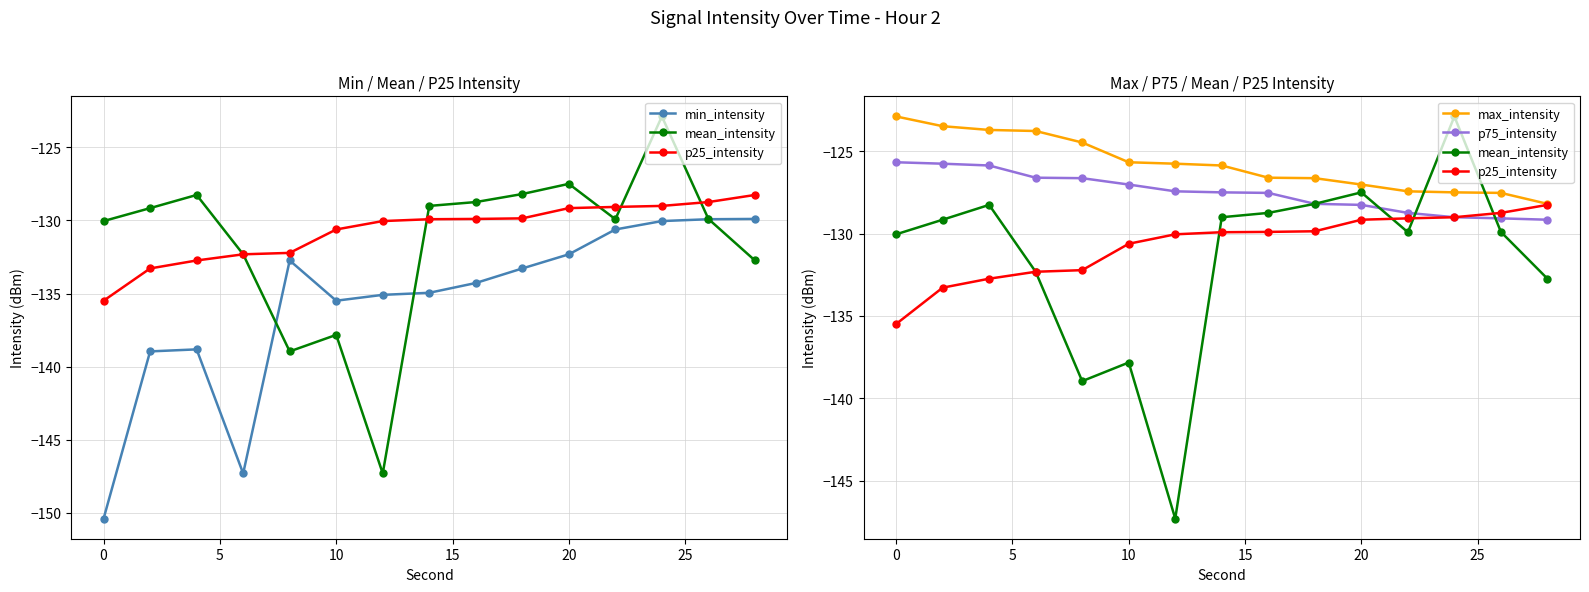

True or false: p75_intensity and max_intensity intersect in this chart.

False